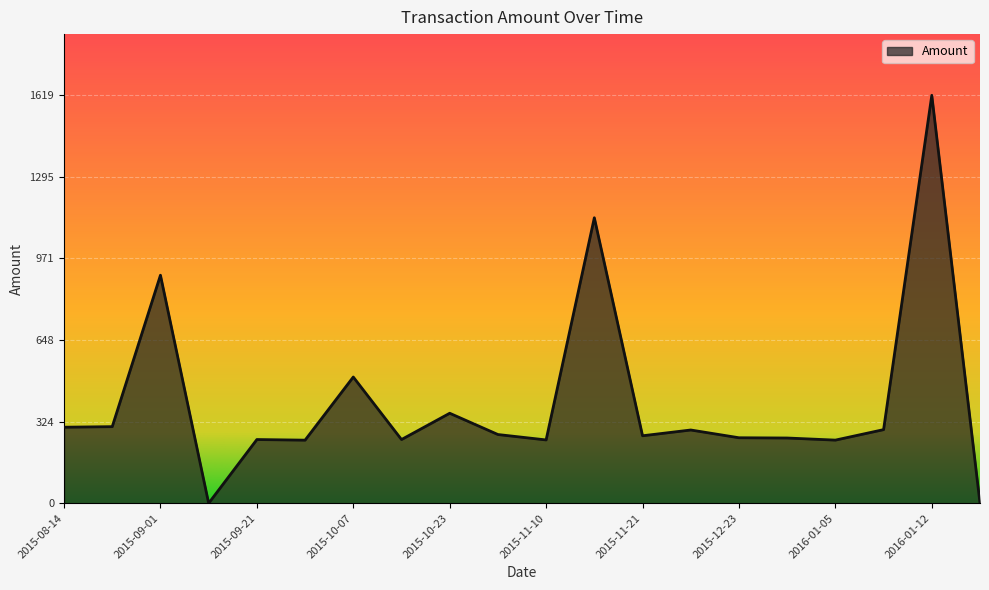

What is the greatest value displayed?

1619.0